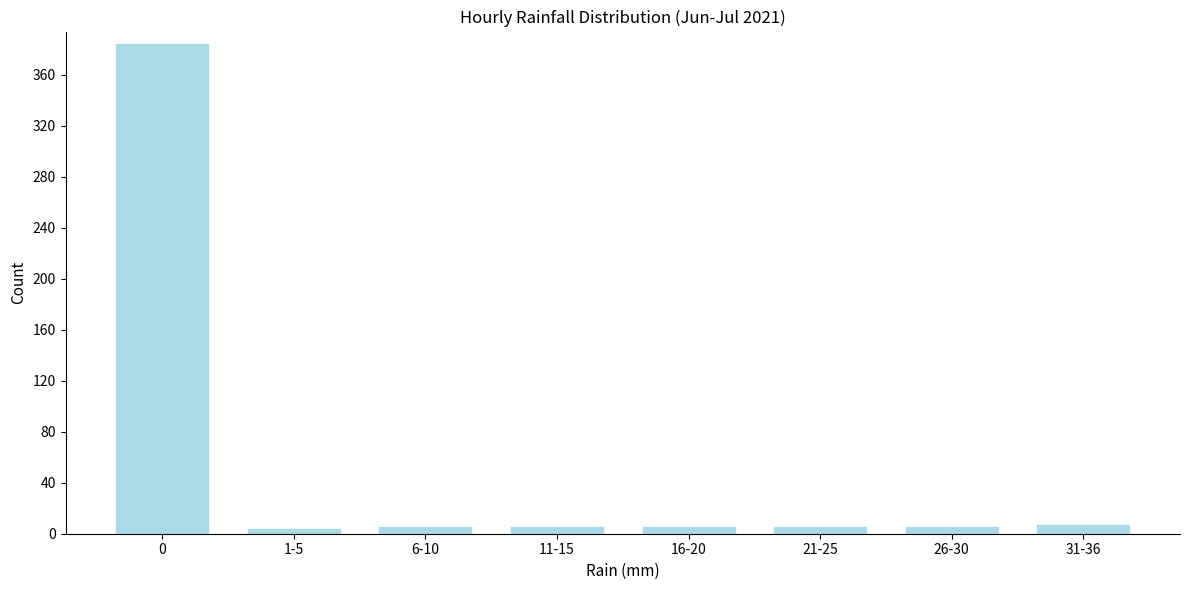

The chart shows a value of 5 at 11-15. True or false?

True